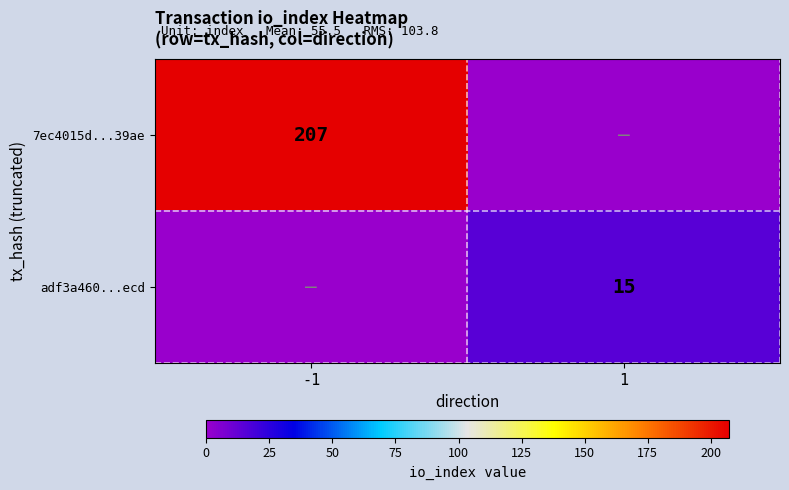

The 7ec4015d...39ae series shows 207 at -1. True or false?

True